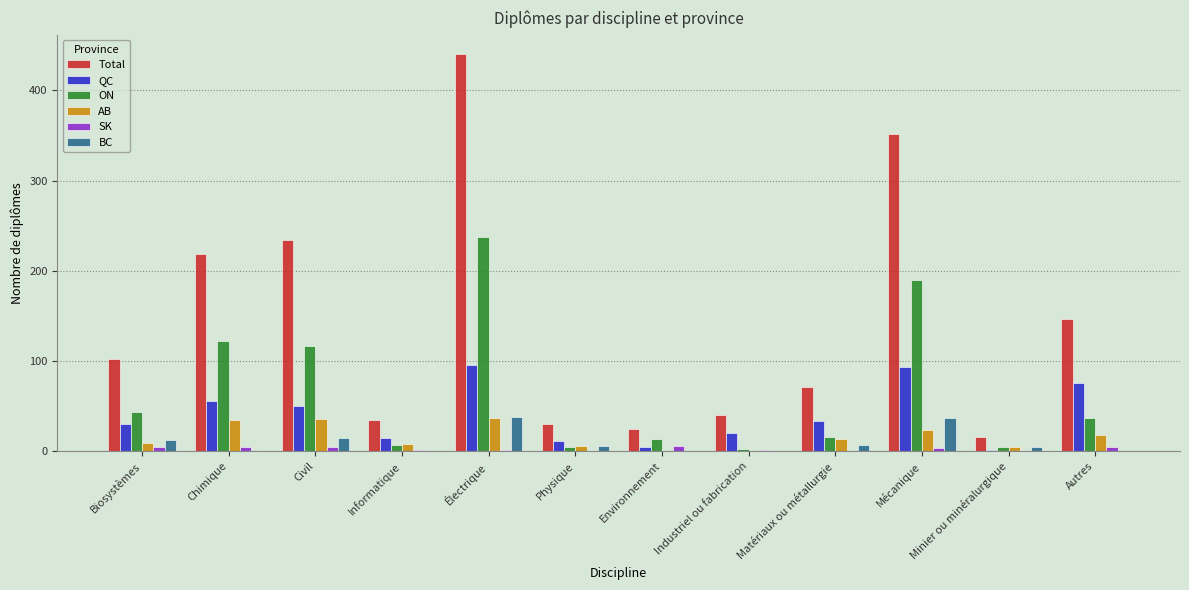

The value of QC at Mécanique is 93. True or false?

True